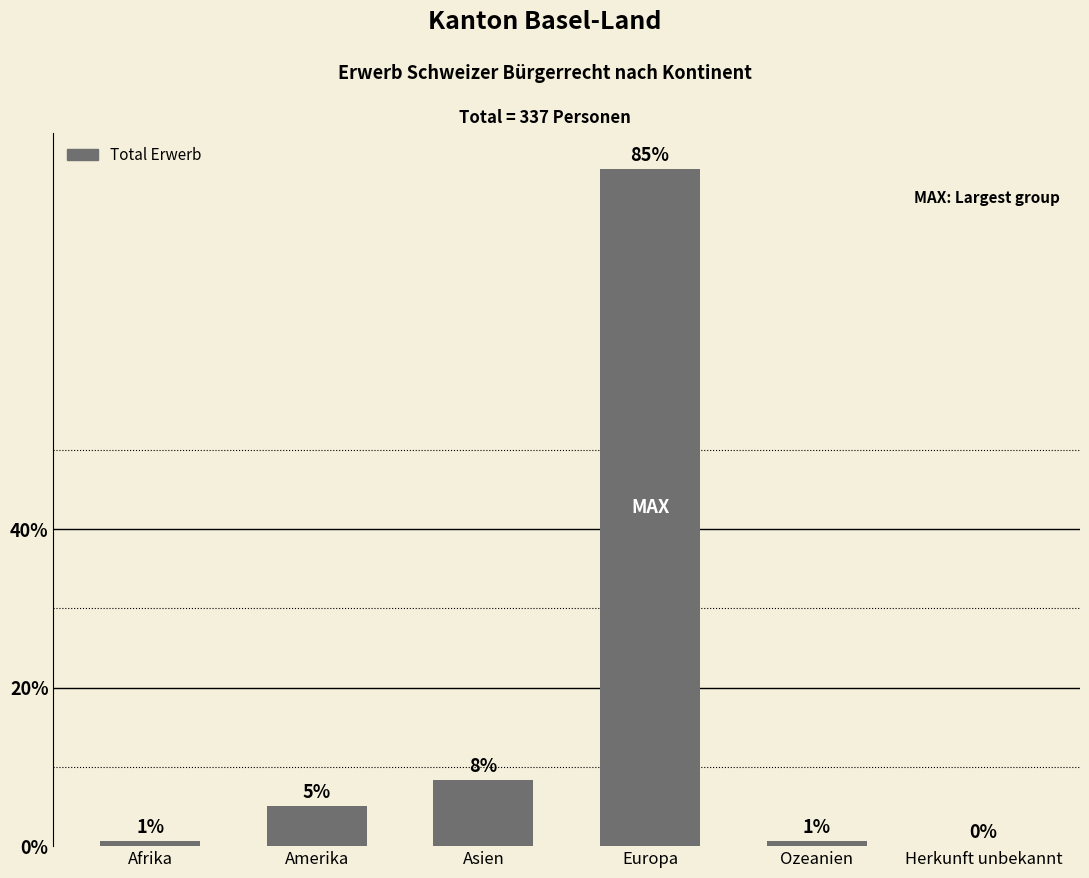

Are the bars horizontal?

No